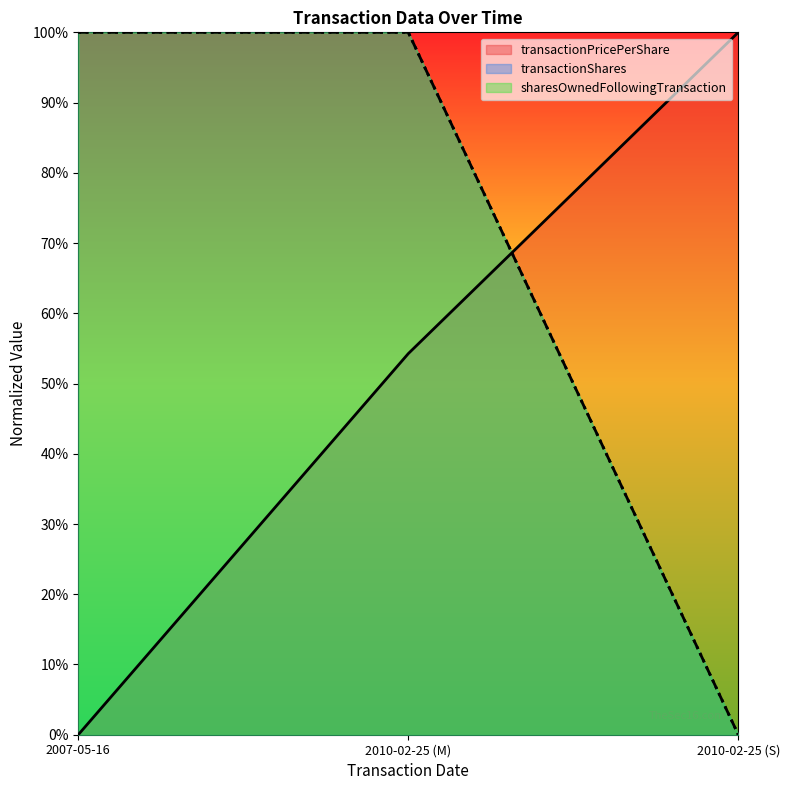

At how many categories does at least one series exceed 0?

3